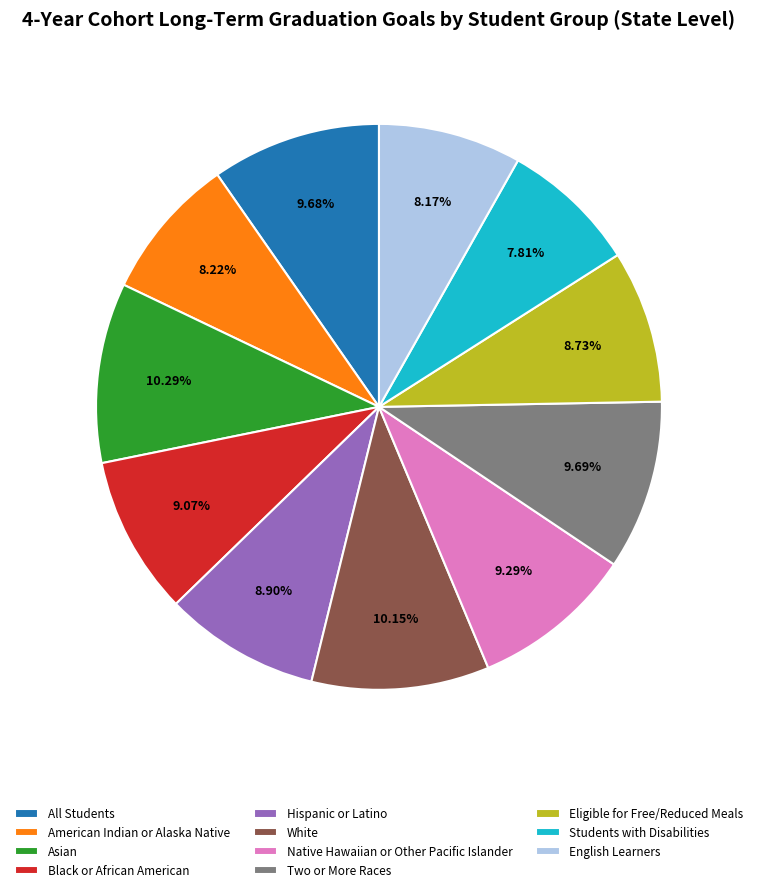

The Students with Disabilities slice represents 15% of the pie. True or false?

False